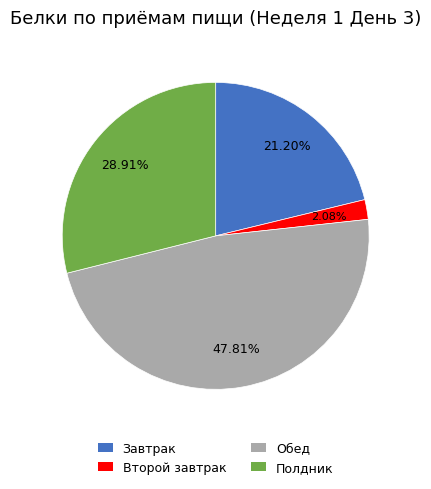

To the nearest percent, what is the difference between the largest and smallest slice percentages?

46%